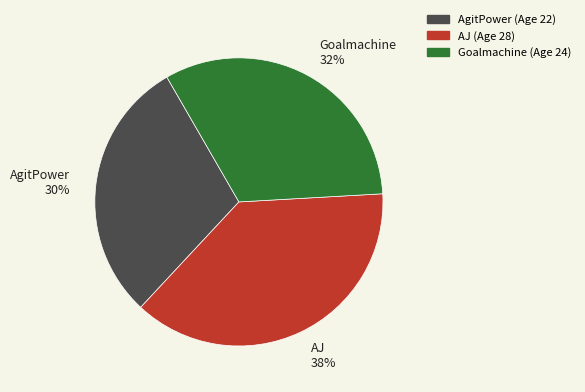

To the nearest percent, what percentage of the pie is AgitPower 30%?

30%